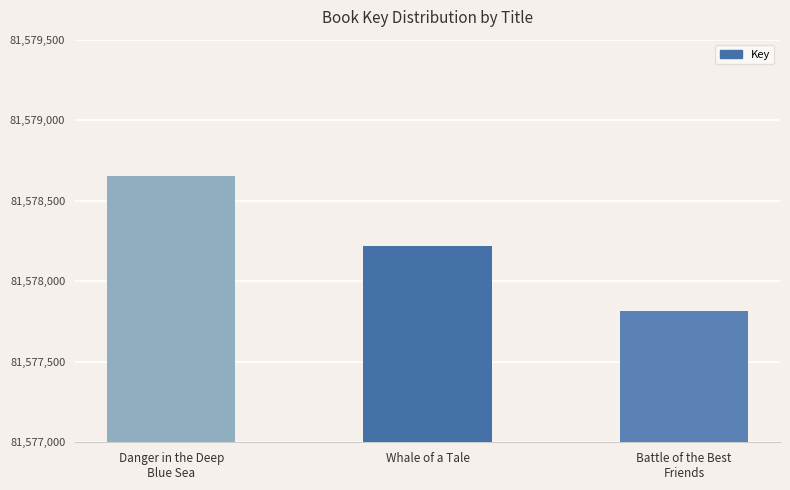

What is the greatest value displayed?

81578654